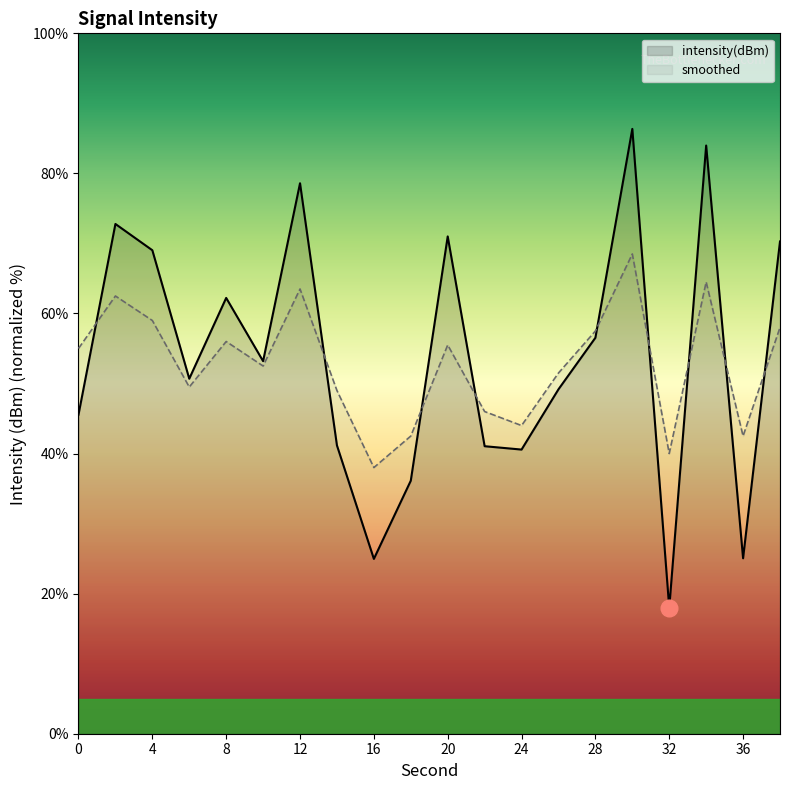

How many intersections are there between smoothed and intensity(dBm)?

9